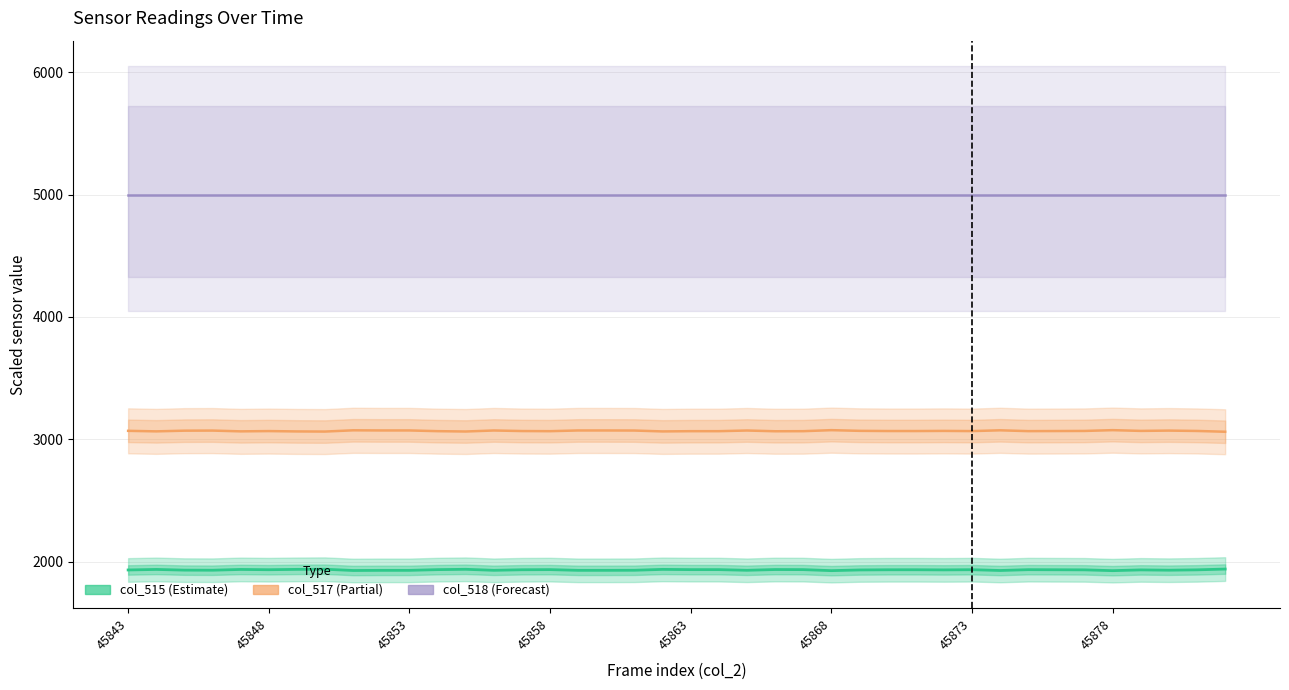

At how many categories does at least one series exceed 4390?

40